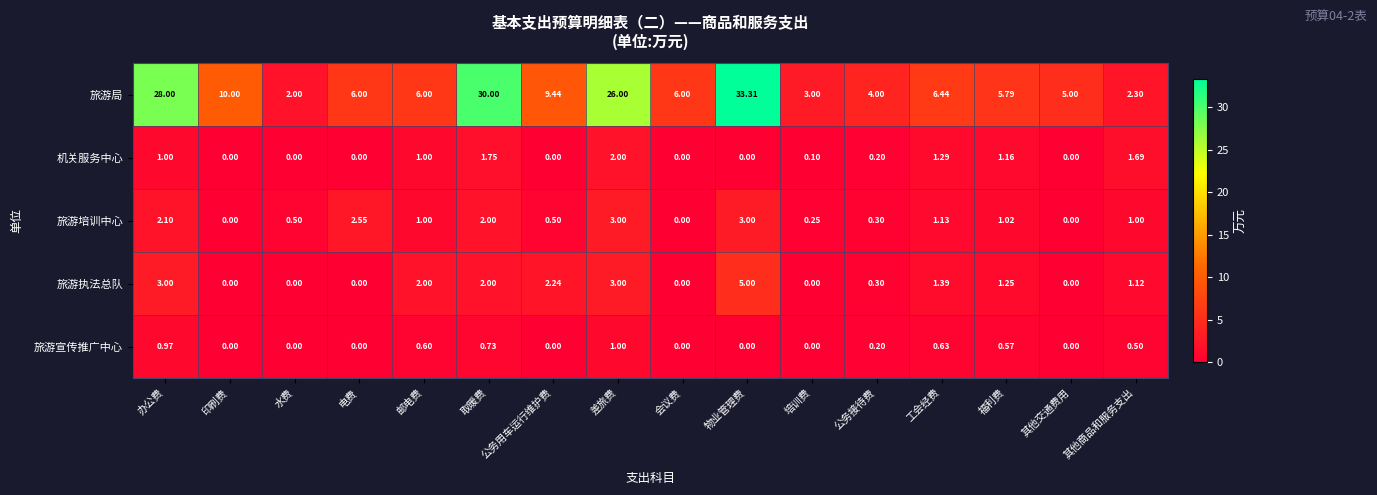

Which series changed the most between 邮电费 and 公务接待费?

旅游局